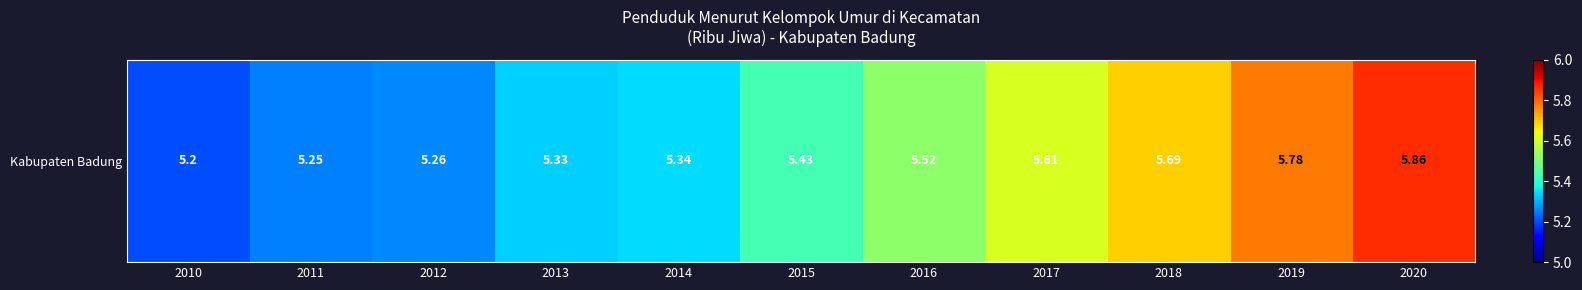

Count the values in the range 5 to 6.

11